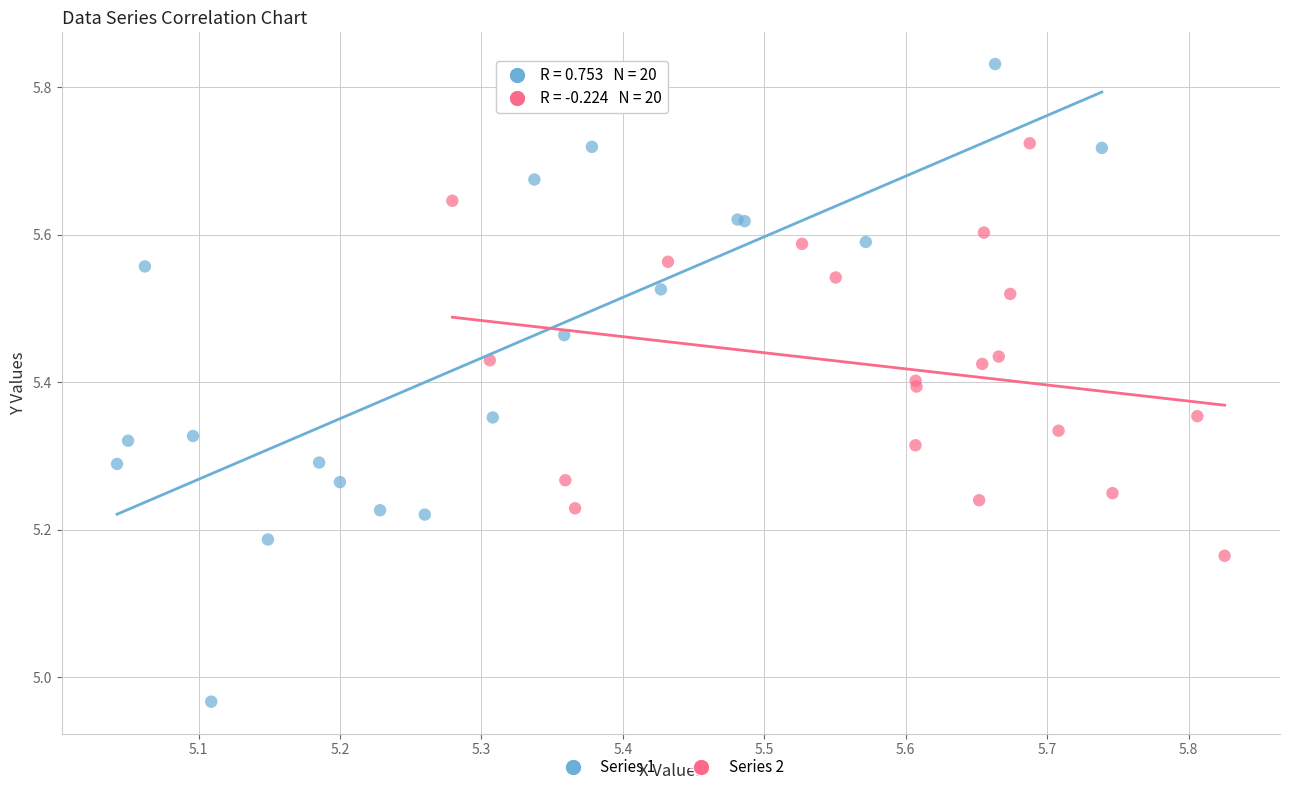

Which series reaches the minimum Y coordinate?

Series 1